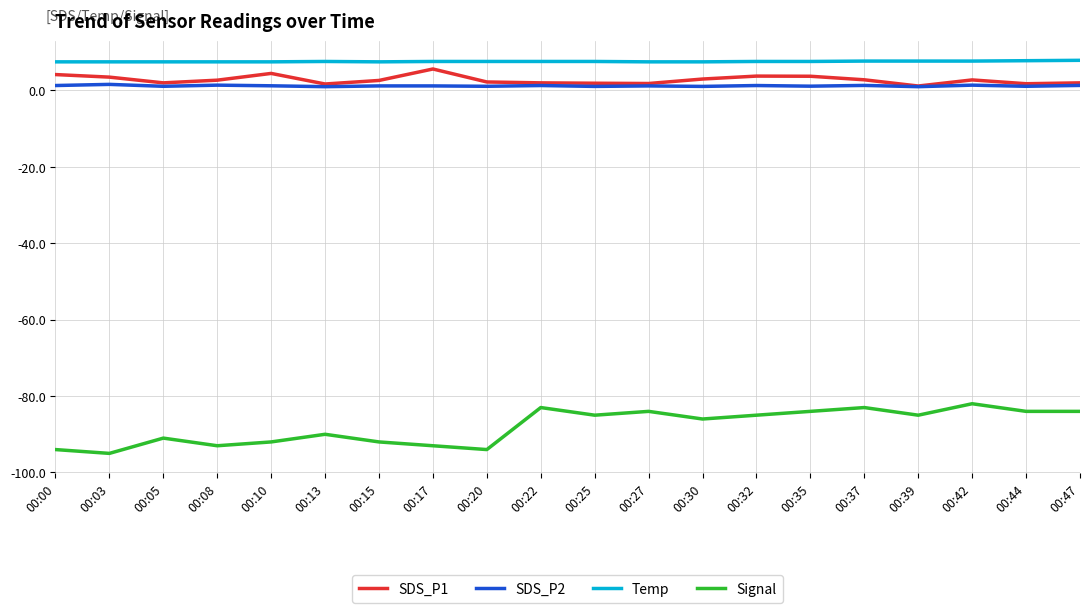

What is the smallest value displayed?

-95.0